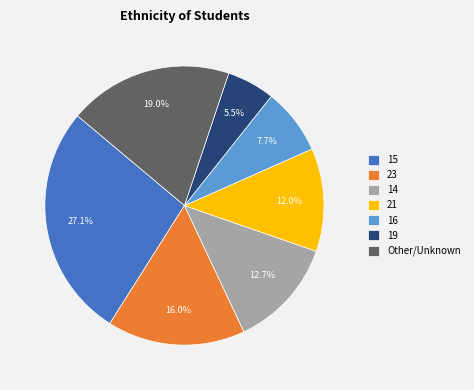

Which category has the biggest portion of the pie?

15